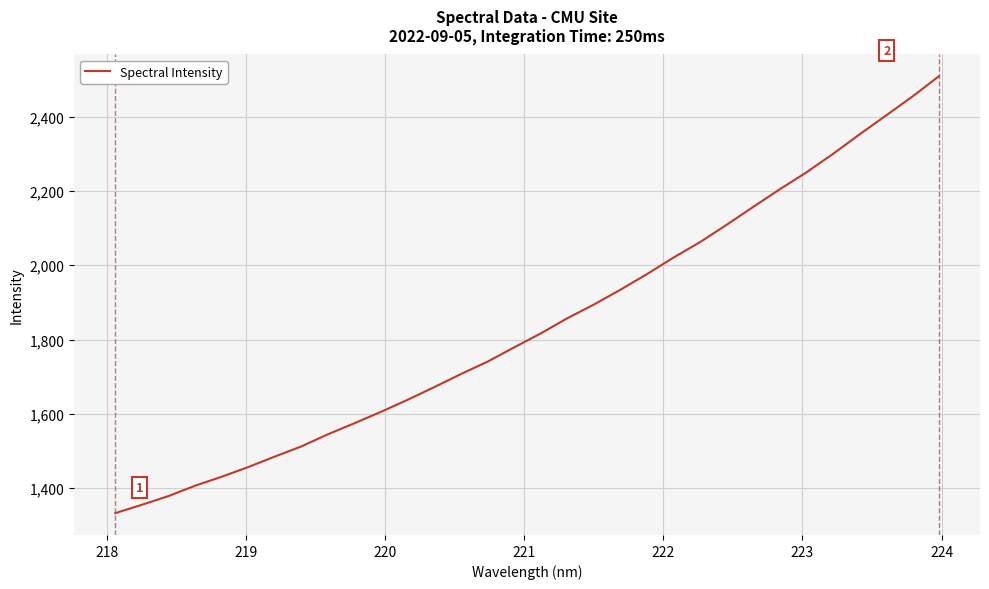

What is the greatest value displayed?

2508.4